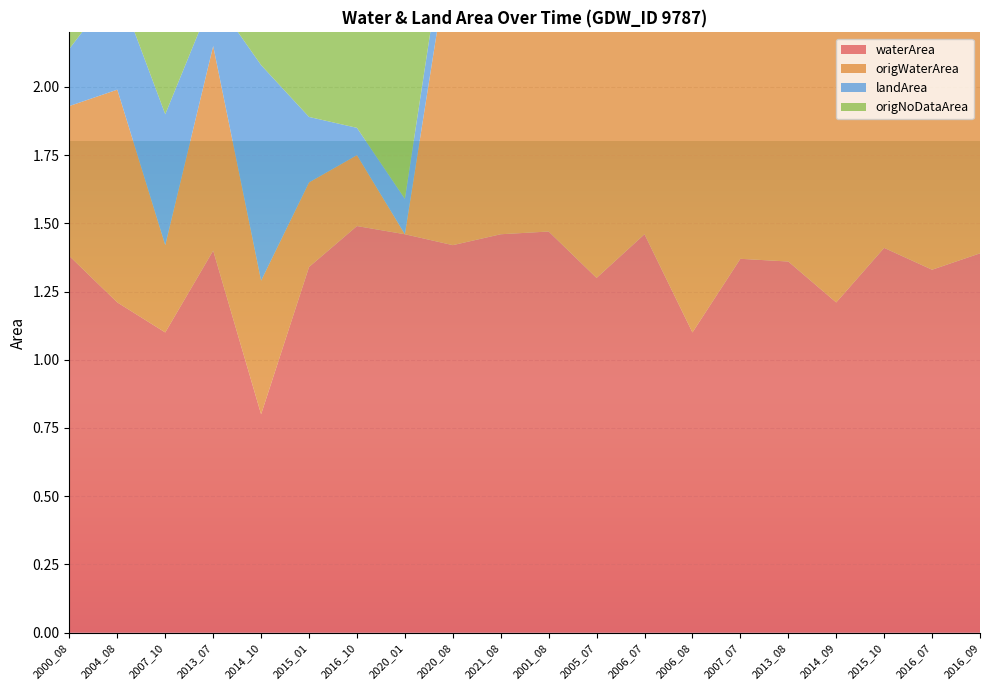

Reading right to left, extract all data points from this chart.

waterArea: 2016_09=1.4	2016_07=1.3	2015_10=1.4	2014_09=1.2	2013_08=1.4	2007_07=1.4	2006_08=1.1	2006_07=1.5	2005_07=1.3	2001_08=1.5	2021_08=1.5	2020_08=1.4	2020_01=1.5	2016_10=1.5	2015_01=1.3	2014_10=0.8	2013_07=1.4	2007_10=1.1	2004_08=1.2	2000_08=1.4
origWaterArea: 2016_09=1.4	2016_07=1.3	2015_10=1.4	2014_09=1.2	2013_08=1.4	2007_07=1.4	2006_08=1.1	2006_07=1.5	2005_07=1.3	2001_08=1.5	2021_08=0.8	2020_08=1.1	2020_01=0.0	2016_10=0.3	2015_01=0.3	2014_10=0.5	2013_07=0.8	2007_10=0.3	2004_08=0.8	2000_08=0.6
landArea: 2016_09=0.2	2016_07=0.3	2015_10=0.2	2014_09=0.4	2013_08=0.2	2007_07=0.2	2006_08=0.5	2006_07=0.1	2005_07=0.3	2001_08=0.1	2021_08=0.1	2020_08=0.2	2020_01=0.1	2016_10=0.1	2015_01=0.2	2014_10=0.8	2013_07=0.2	2007_10=0.5	2004_08=0.4	2000_08=0.2
origNoDataArea: 2016_09=0.0	2016_07=0.0	2015_10=0.0	2014_09=0.0	2013_08=0.0	2007_07=0.0	2006_08=0.0	2006_07=0.0	2005_07=0.0	2001_08=0.0	2021_08=0.6	2020_08=0.3	2020_01=1.6	2016_10=1.3	2015_01=1.1	2014_10=0.4	2013_07=0.7	2007_10=0.9	2004_08=0.5	2000_08=0.9